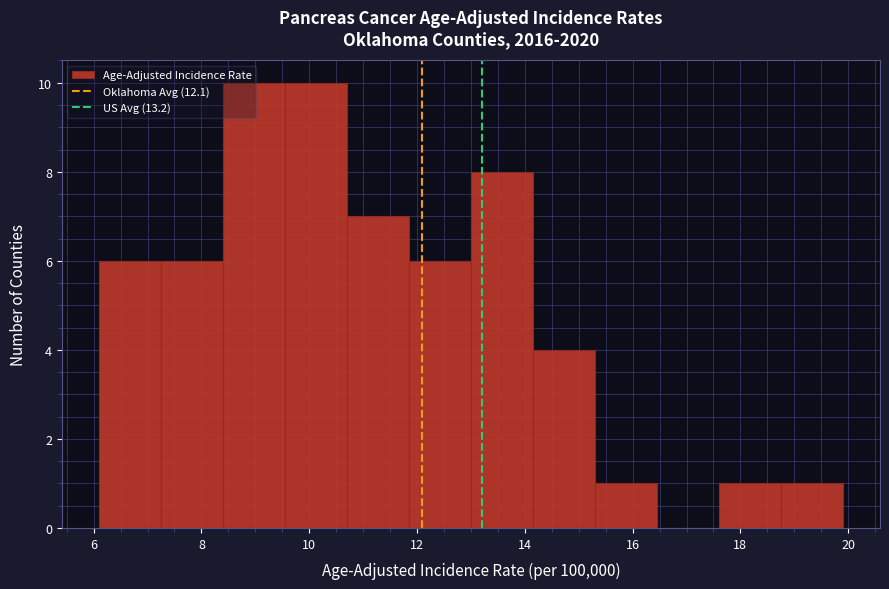

Reading left to right, transcribe this chart: for each bar, give the range it covers on the x-axis and its height. Neither the bar edges nor the heights are printed on the chart, so give them approximately, as read against the axes.

6.10 to 7.25: 6
7.25 to 8.40: 6
8.40 to 9.55: 10
9.55 to 10.70: 10
10.70 to 11.85: 7
11.85 to 13.00: 6
13.00 to 14.15: 8
14.15 to 15.30: 4
15.30 to 16.45: 1
16.45 to 17.60: 0
17.60 to 18.75: 1
18.75 to 19.90: 1